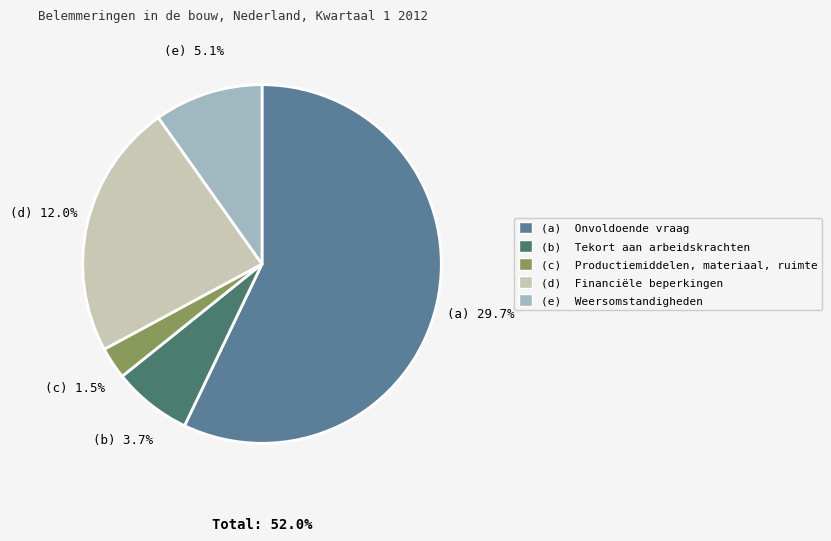

What percentage is the Weersomstandigheden slice, to the nearest percent?

10%